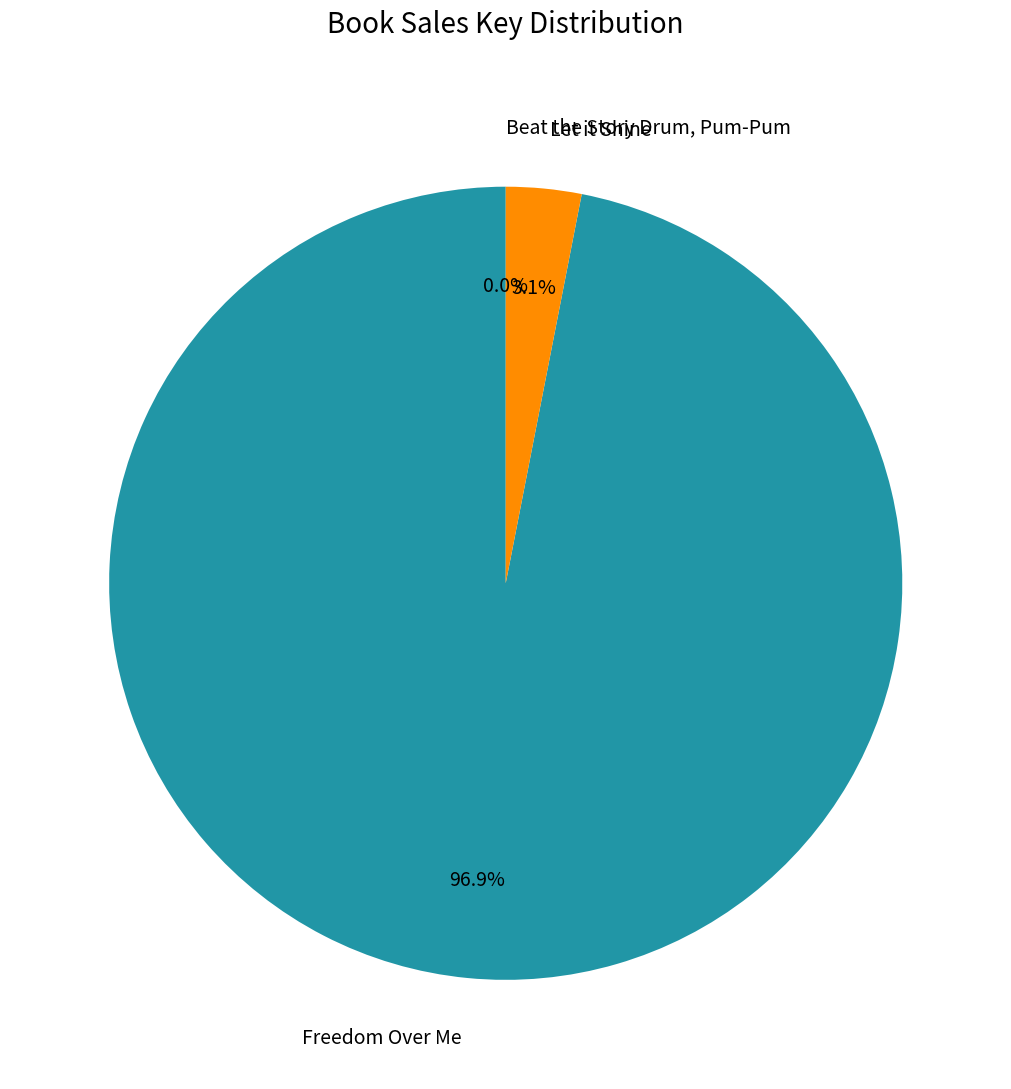

Combined, do Freedom Over Me and Let it Shine account for over 50%?

Yes